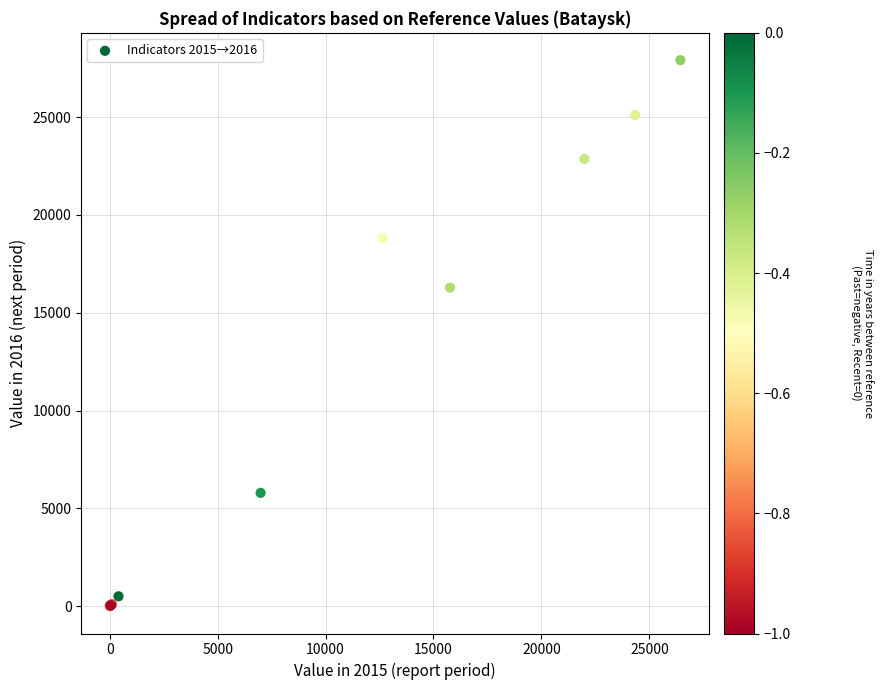

What Y value in the scatter plot is closest to 13956?

16283.1